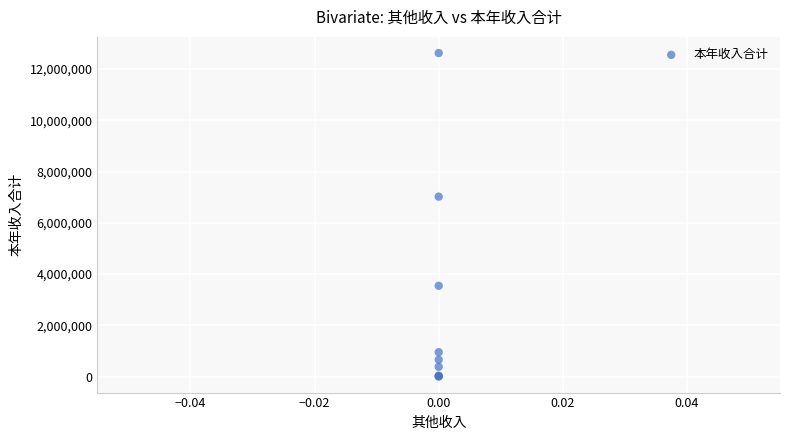

What Y value in the scatter plot is closest to 6317215?

7022967.5